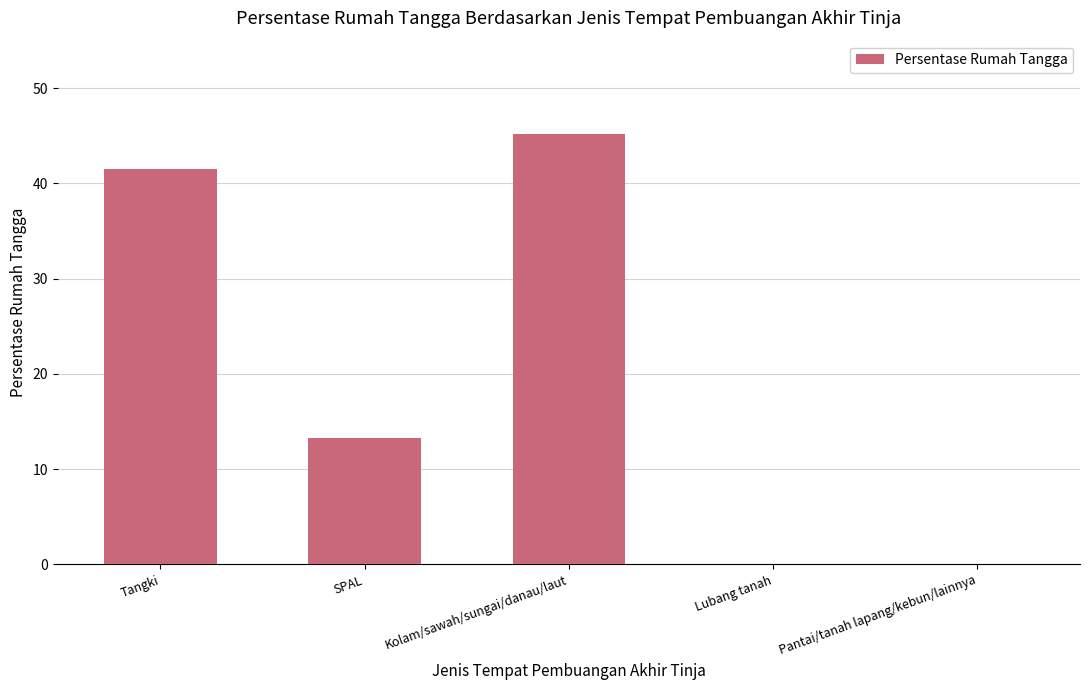

Which label corresponds to the largest value in the chart?

Kolam/sawah/sungai/danau/laut